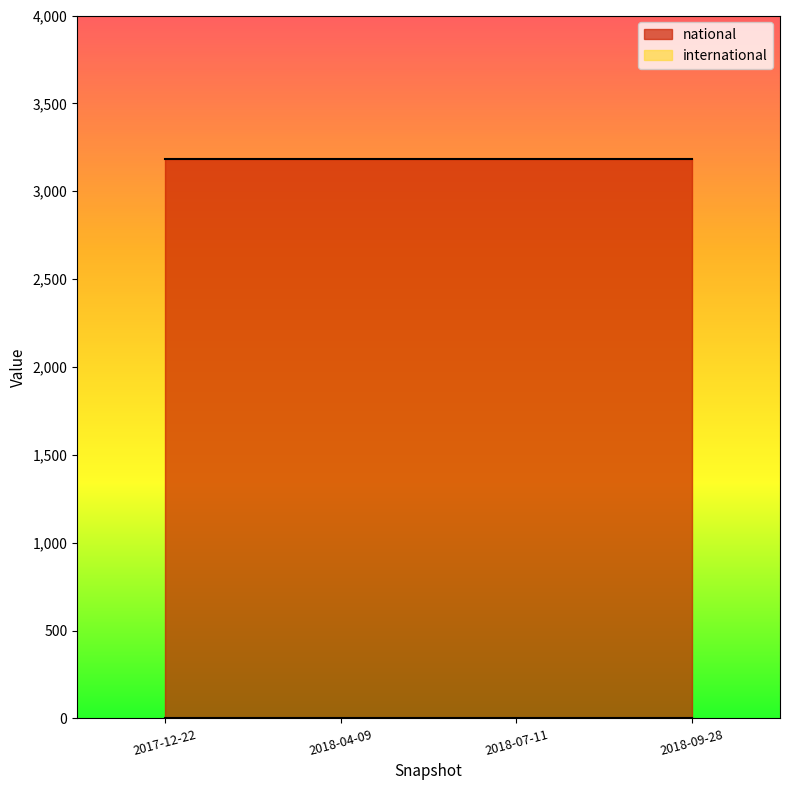

Reading left to right, what are all the values shown in this chart?

national: 2017-12-22=3186	2018-04-09=3186	2018-07-11=3186	2018-09-28=3186
international: 2017-12-22=0	2018-04-09=0	2018-07-11=0	2018-09-28=0